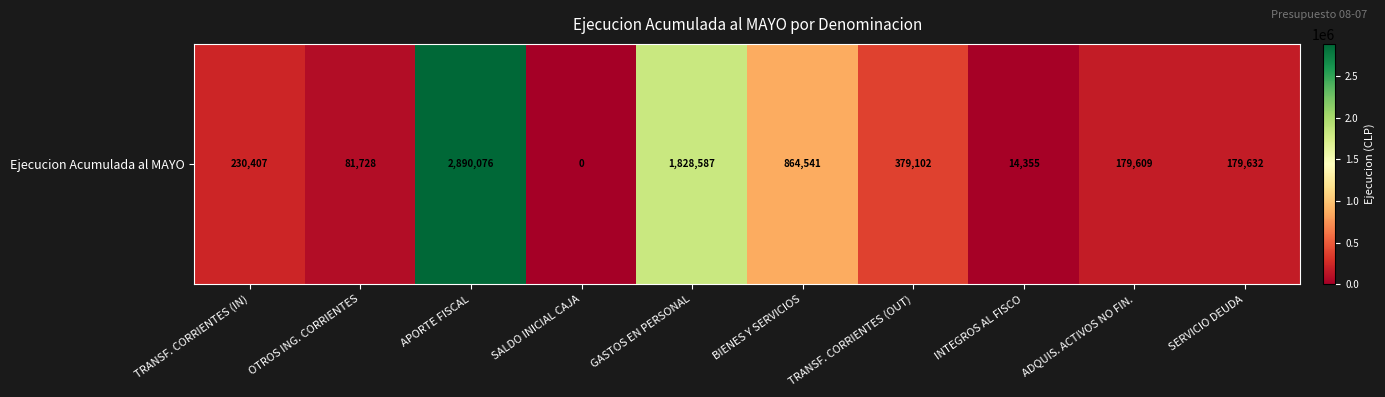

Which category has the lowest value across all series?

SALDO INICIAL CAJA